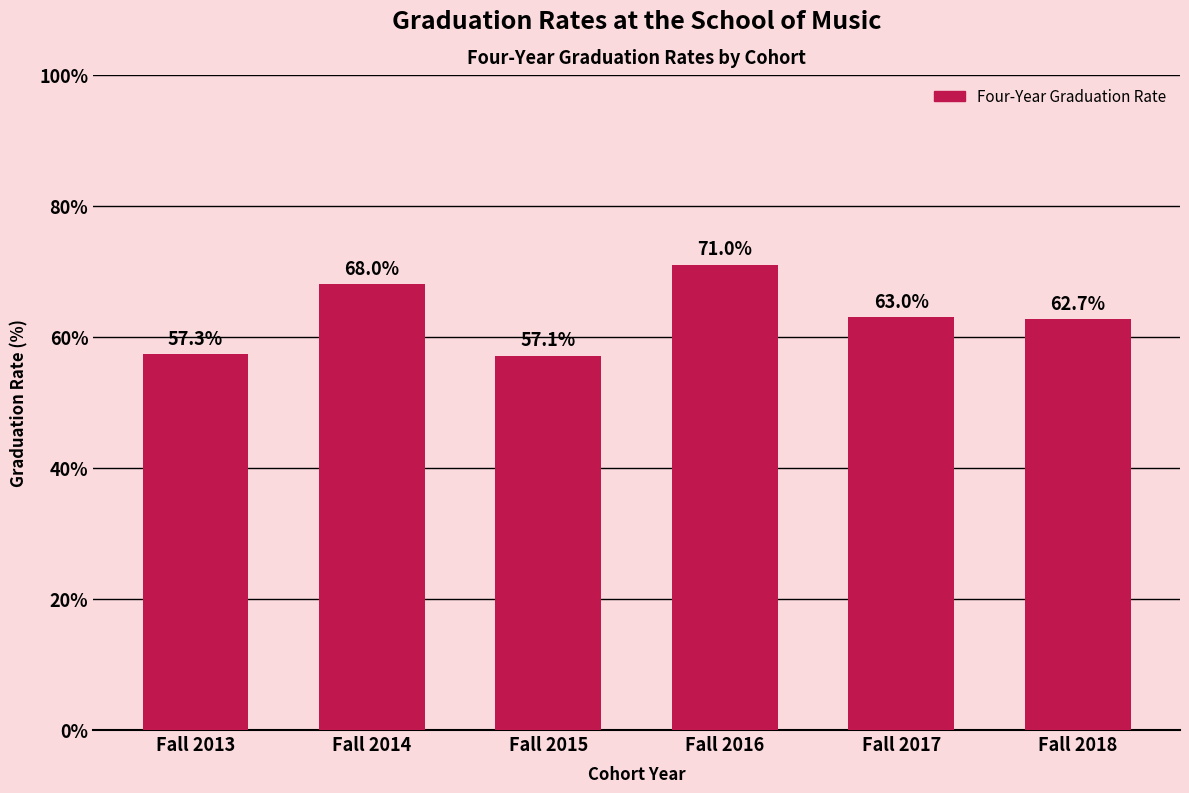

Reading right to left, transcribe all the data shown in this chart.

62.7	63.0	71.0	57.1	68.0	57.3